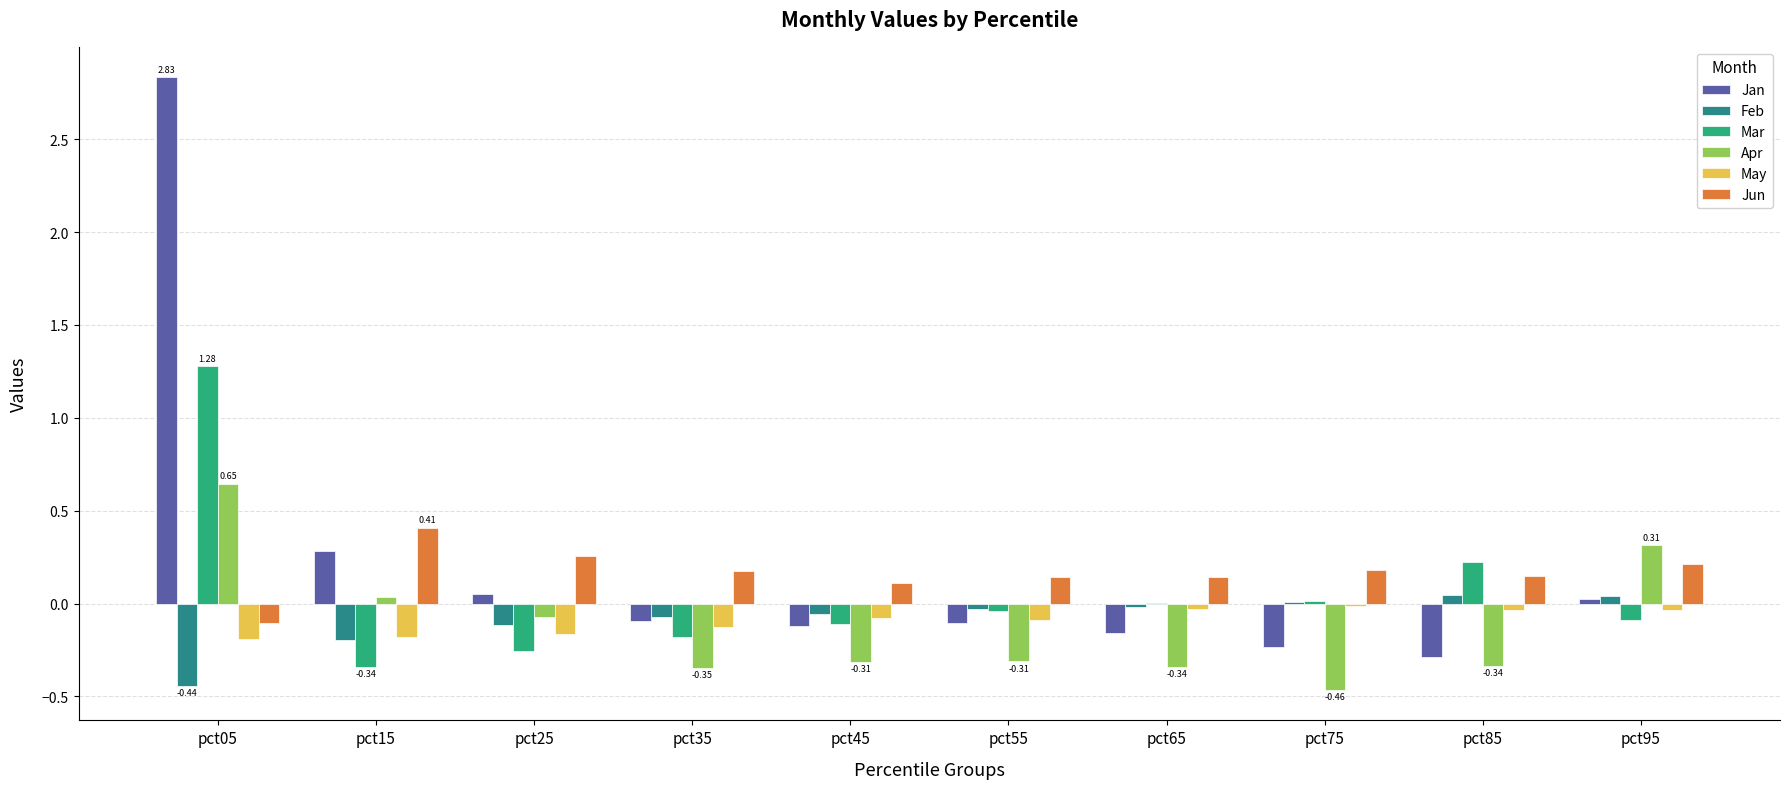

What is the sum of all Feb values?

-0.8